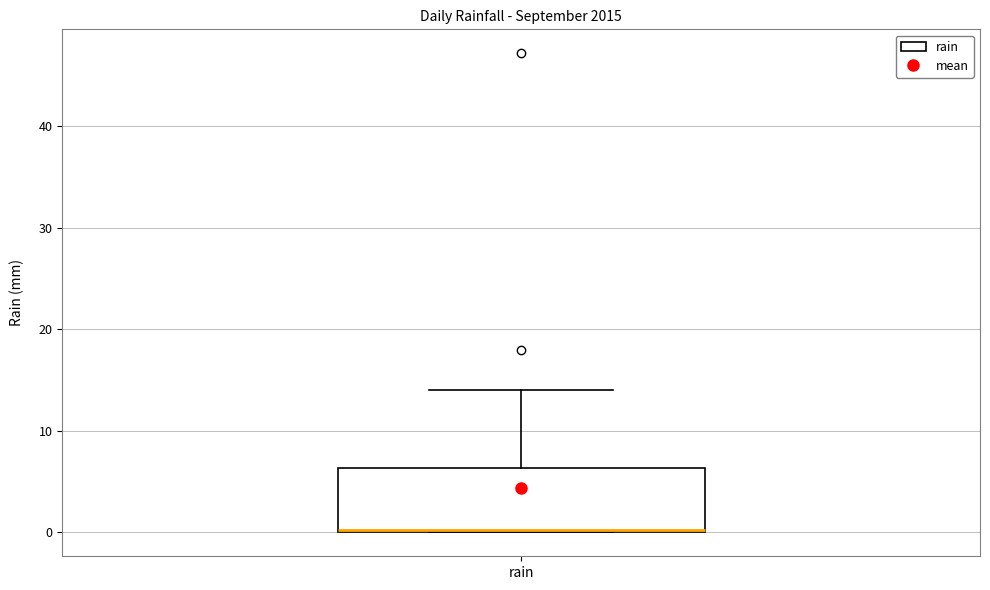

Read this box plot against the y-axis: the position of the median line, the range covered by the box, and the ends of both whiskers. The values are not printed on the chart, so give them approximately, as read against the axis.

median 0 (drawn on the box's lower edge), box 0 to 6, whiskers 0 to 14